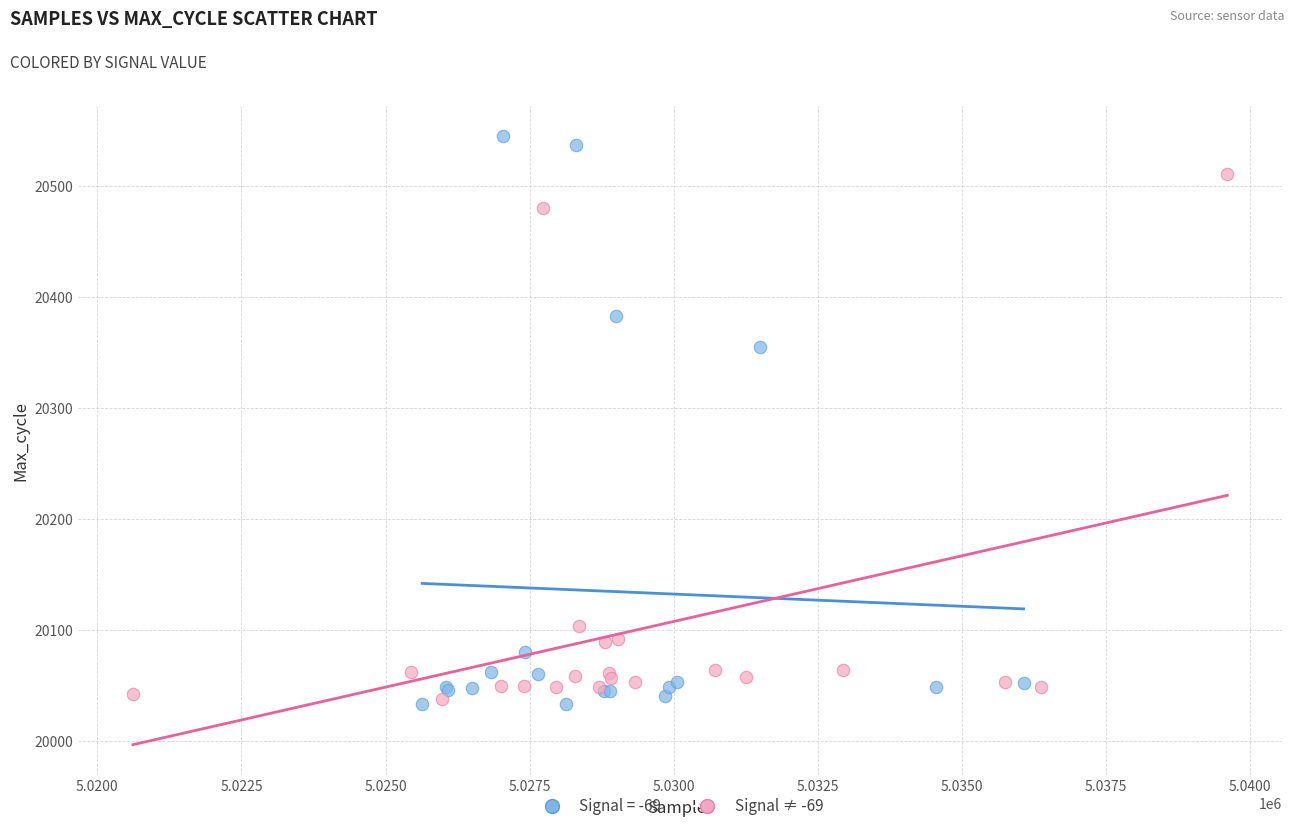

Which series reaches the maximum Y coordinate?

Signal = -69